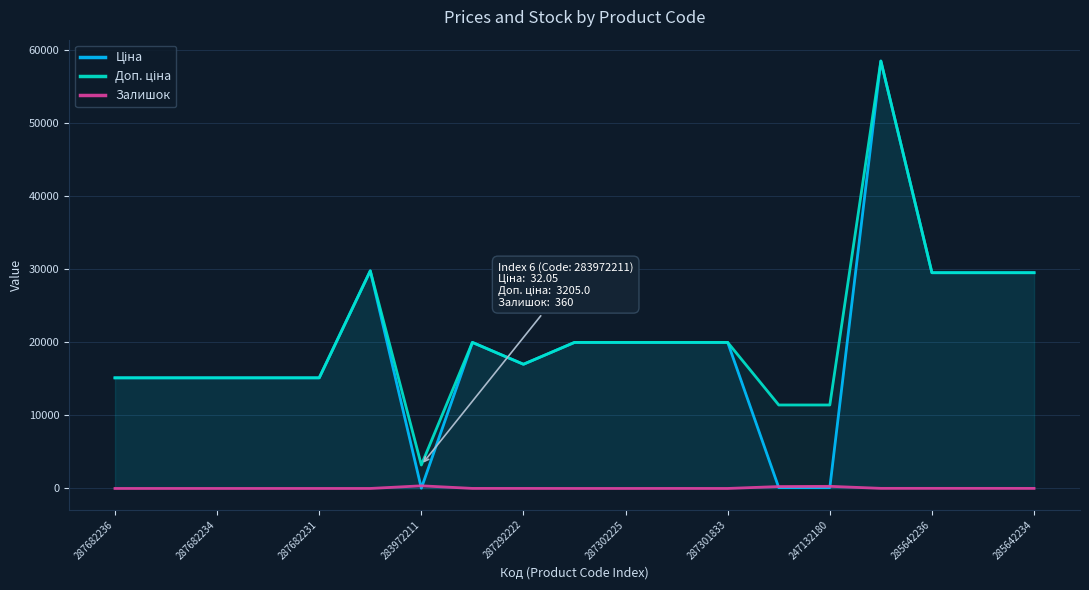

How many data points does each series have?

19